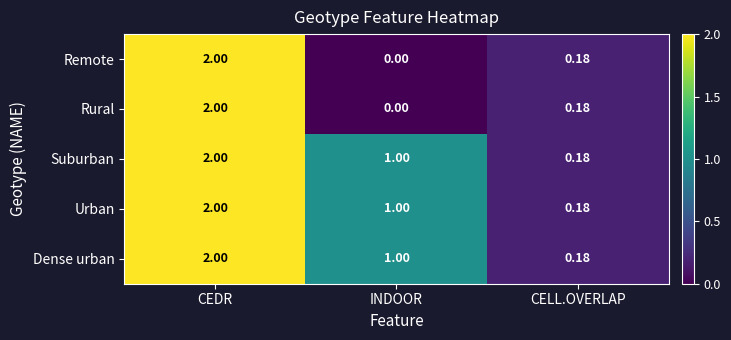

At which label does Rural reach its minimum?

INDOOR